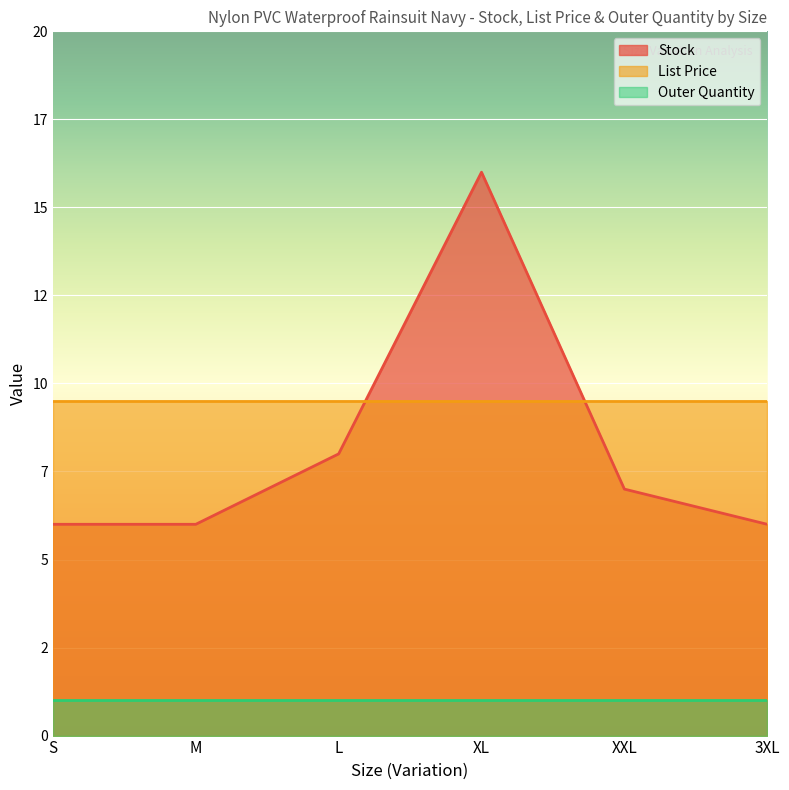

List the labels in order of Stock value, largest first.

XL, L, XXL, S, M, 3XL